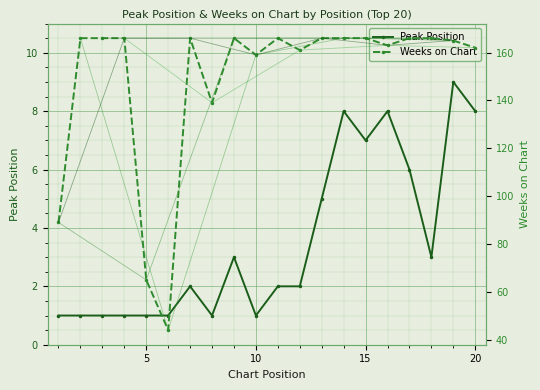

What is the maximum value for Peak Position?

9